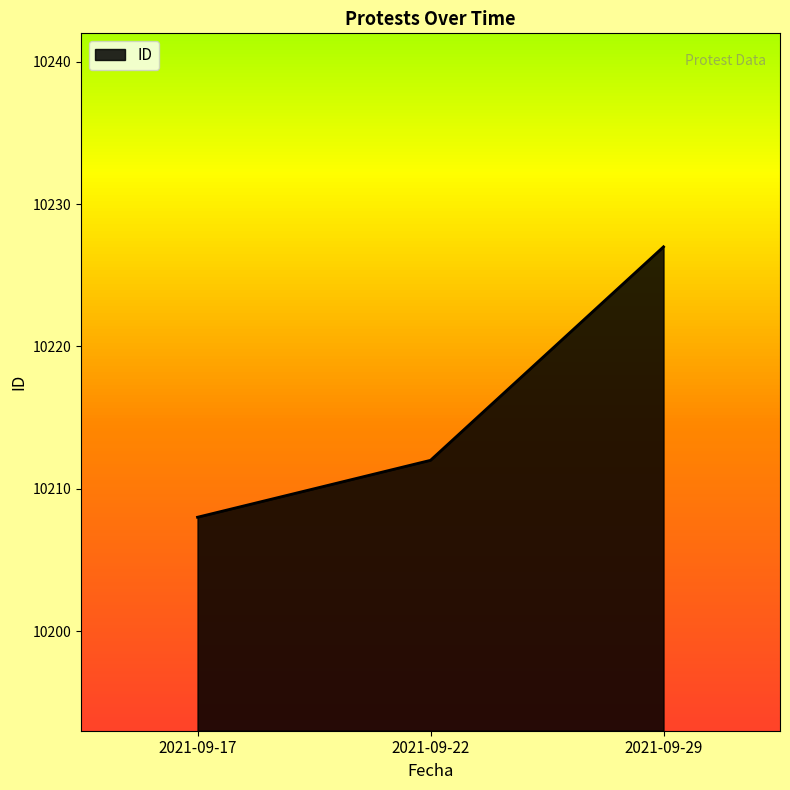

True or false: the data shows 10208 at 2021-09-17.

True